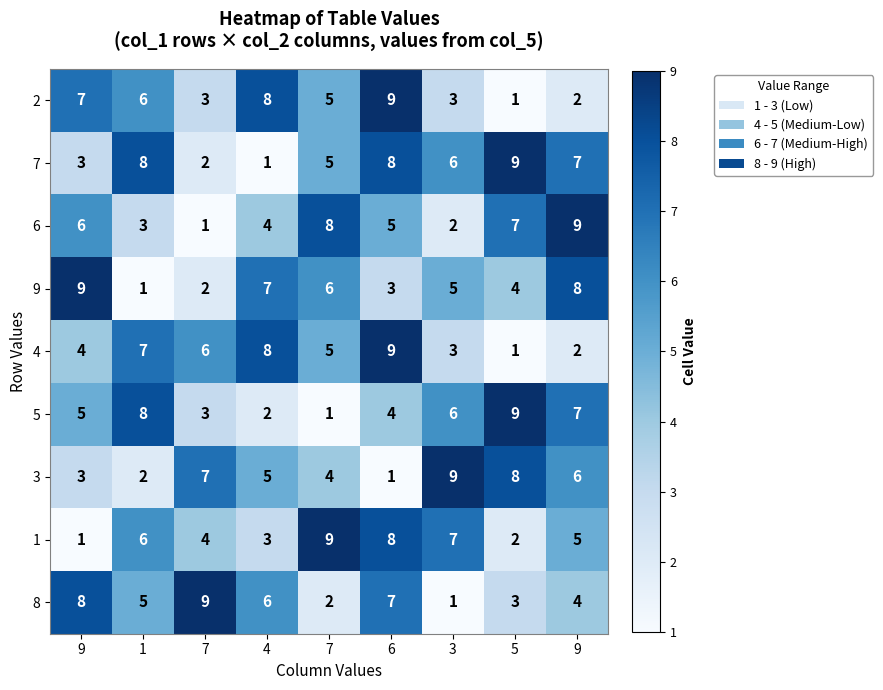

How many distinct data groups are displayed?

9